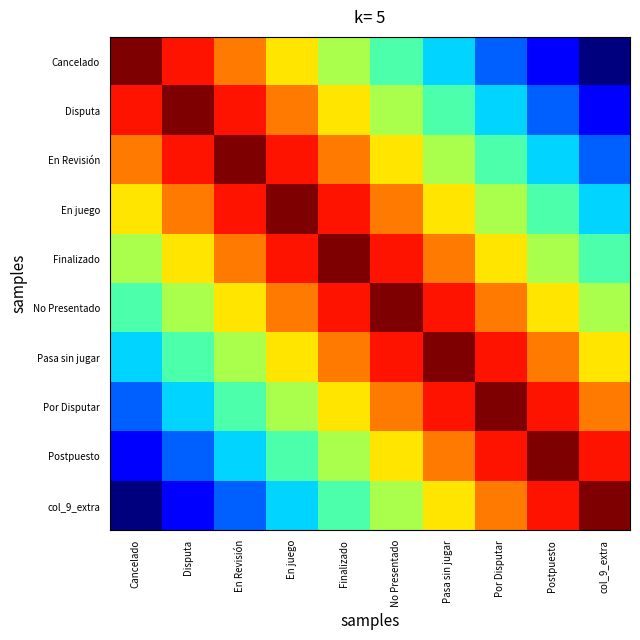

Between Por Disputar and Finalizado, which is larger?

Finalizado